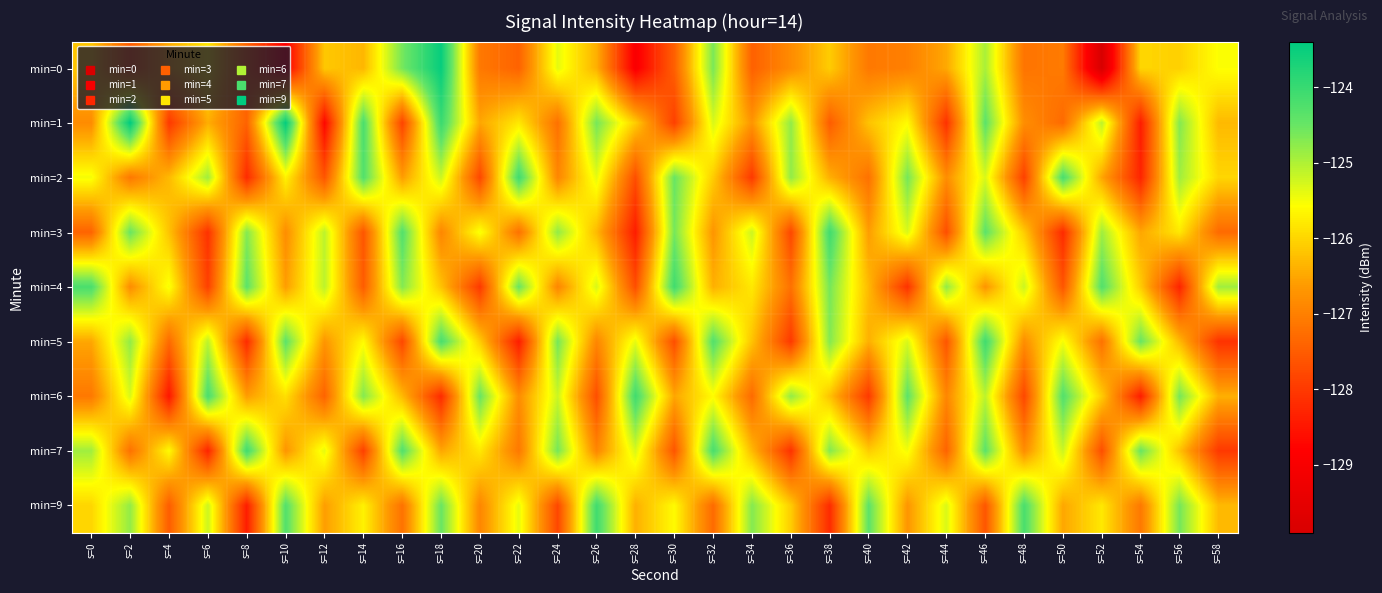

What is the total value across all series at s=16?

-1133.6